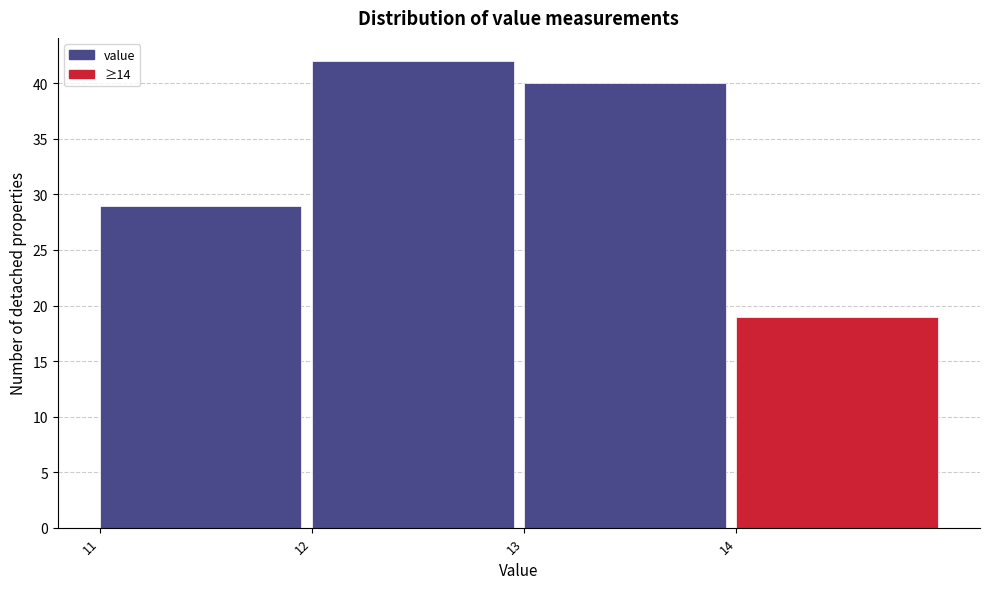

Reading left to right, transcribe this chart: for each bar, give the range it covers on the x-axis and its height. The values are not printed on the chart, so give them approximately, as read against the axis.

11 to 12: 29
12 to 13: 42
13 to 14: 40
14 to 15: 19